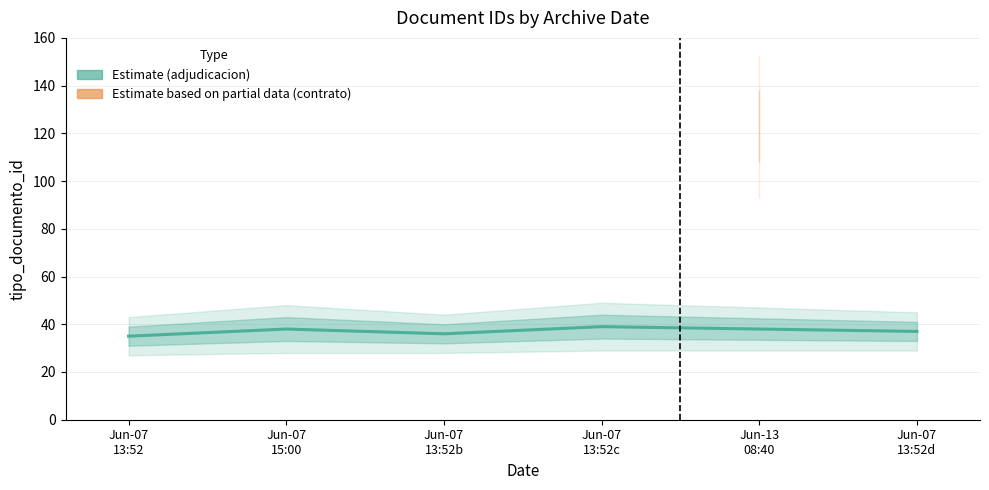

True or false: there are more than 2 points higher than both neighbors.

False